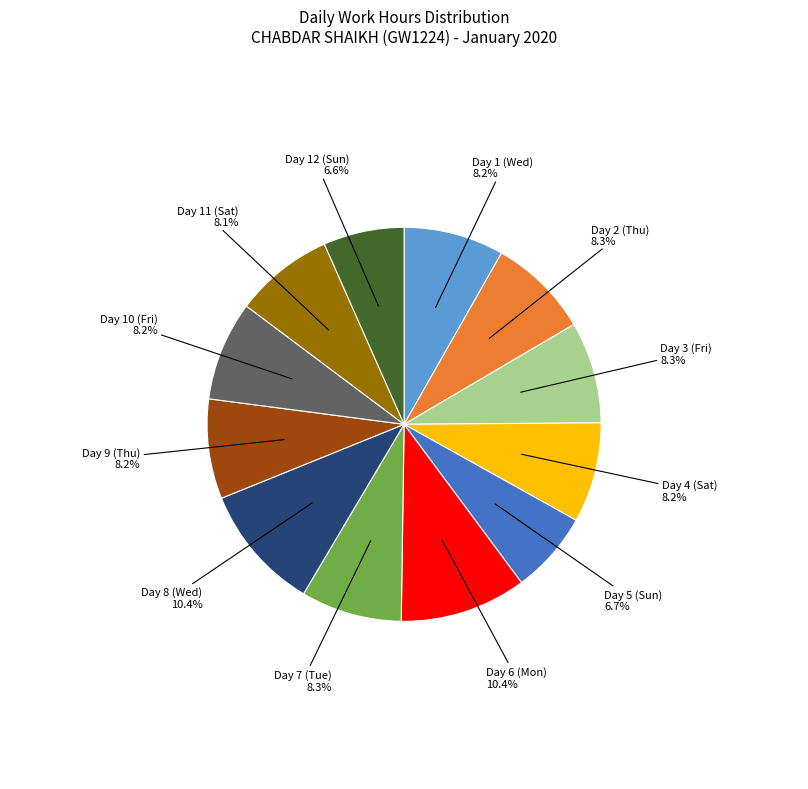

Does any single category account for the majority?

No